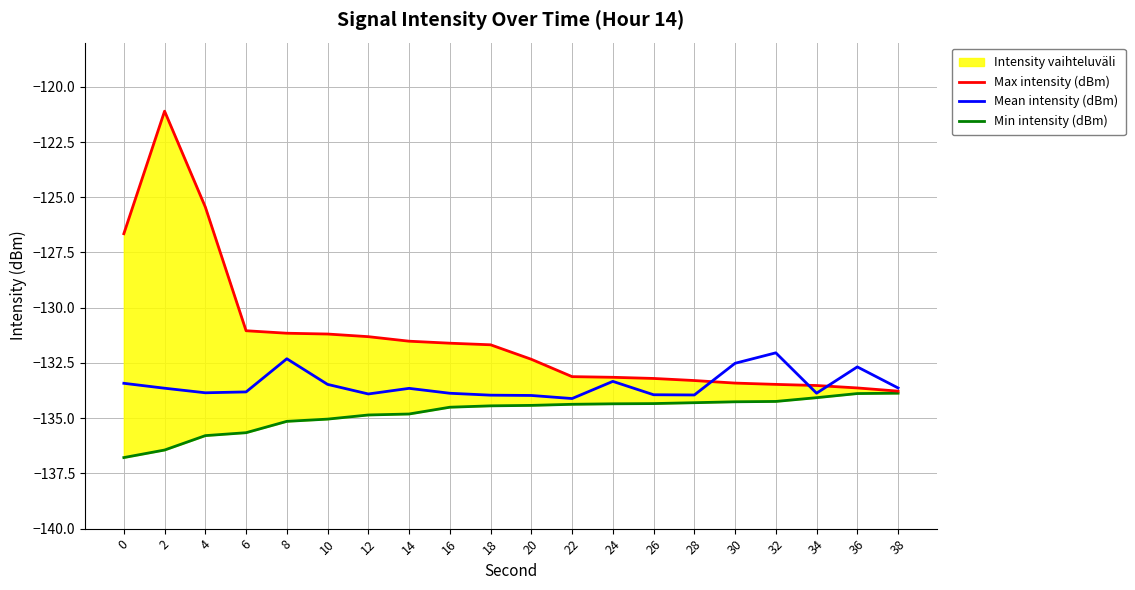

Which has a higher value, 20 or 26?

20